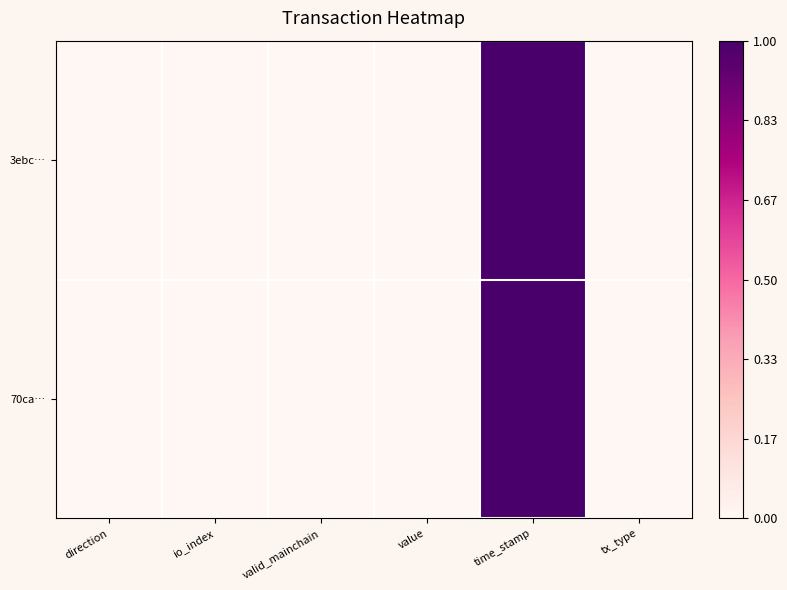

Which has a higher value, io_index or direction?

io_index